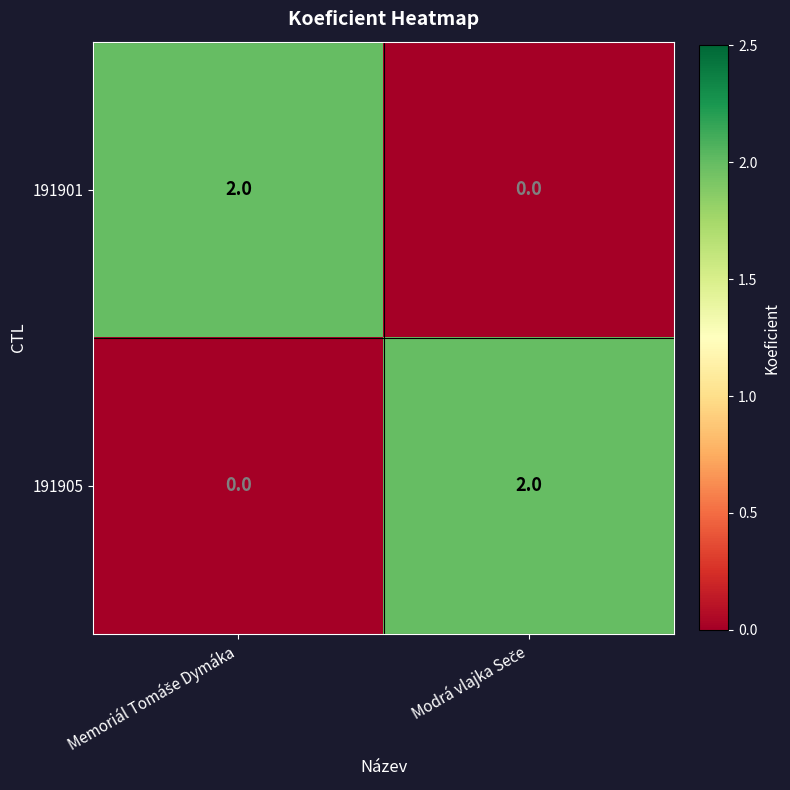

Reading right to left, transcribe all the data shown in this chart.

191901: 0	2
191905: 2	0